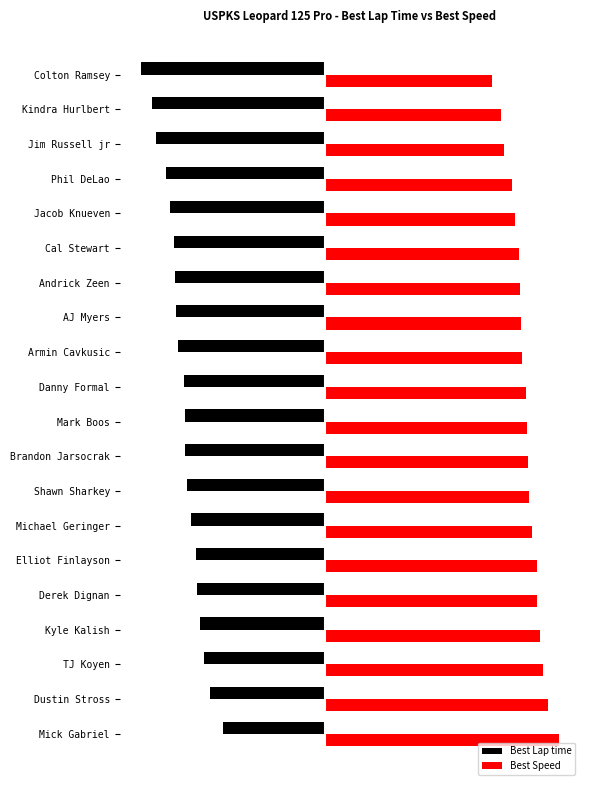

What are all the series names shown in the legend?

Best Lap time, Best Speed